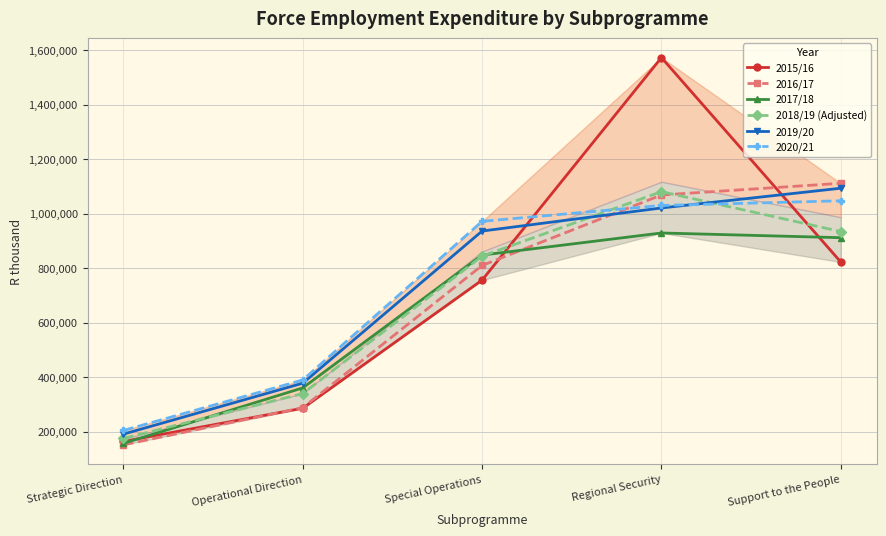

How many lines are shown in the chart?

6